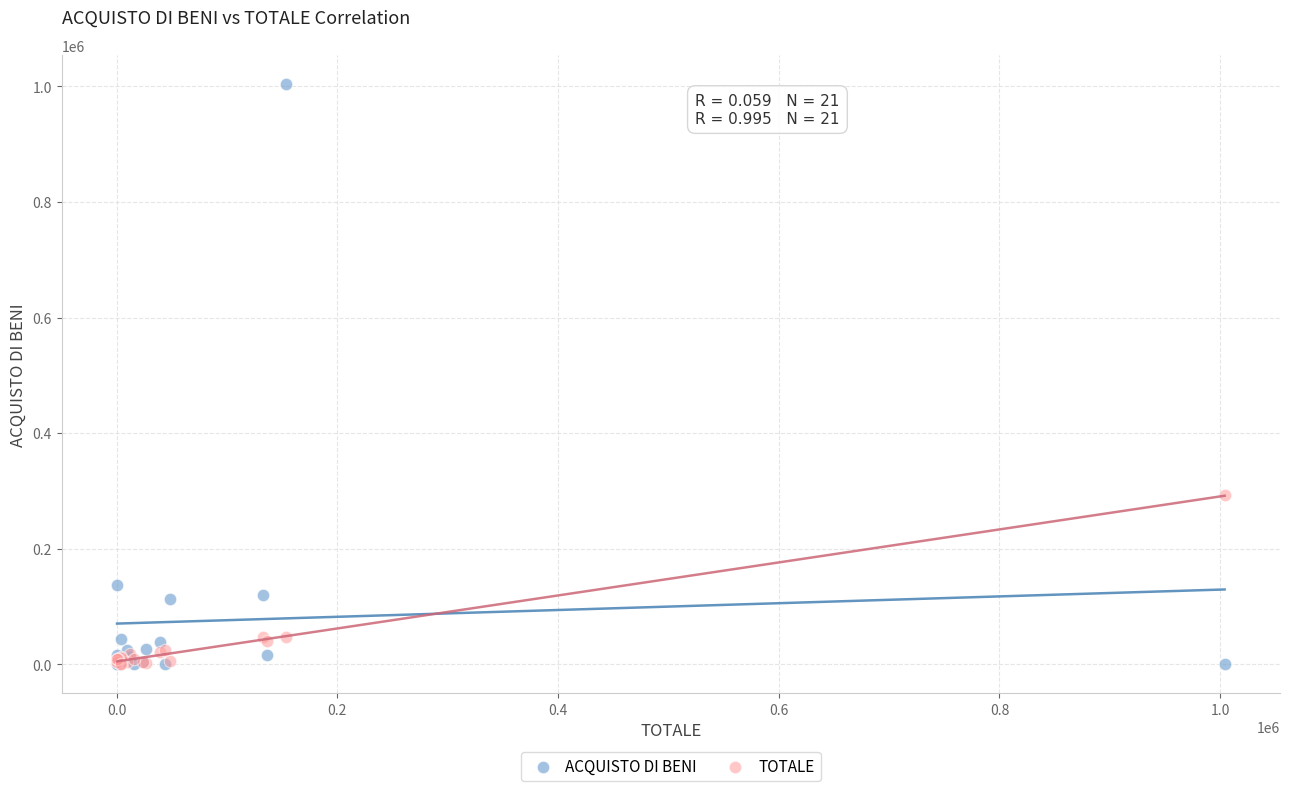

In the ACQUISTO DI BENI series, what Y value is closest to 502159?

136373.7